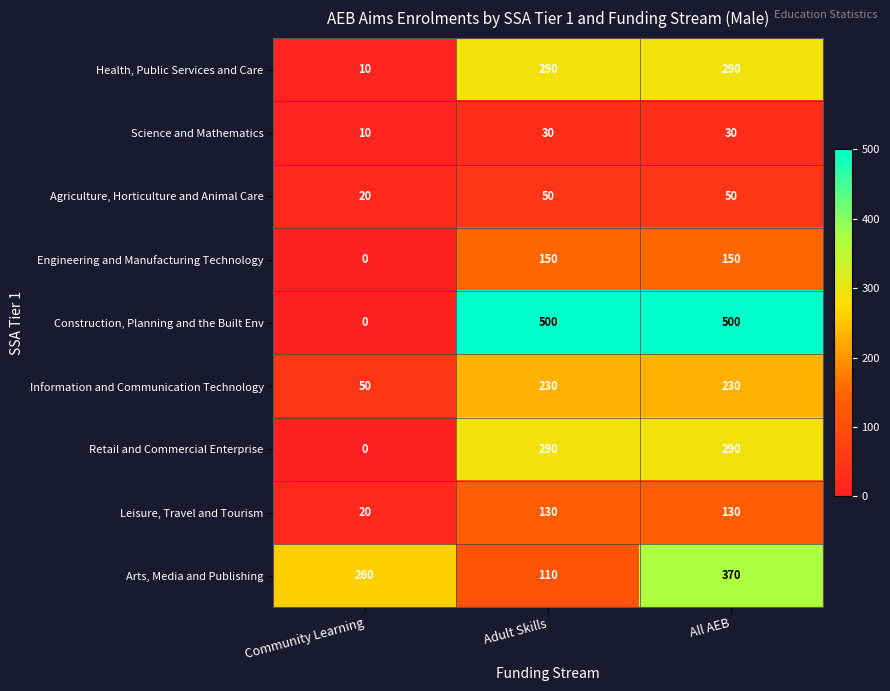

Reading right to left, what are all the values shown in this chart?

Health, Public Services and Care: All AEB=290	Adult Skills=290	Community Learning=10
Science and Mathematics: All AEB=30	Adult Skills=30	Community Learning=10
Agriculture, Horticulture and Animal Care: All AEB=50	Adult Skills=50	Community Learning=20
Engineering and Manufacturing Technology: All AEB=150	Adult Skills=150	Community Learning=0
Construction, Planning and the Built Env: All AEB=500	Adult Skills=500	Community Learning=0
Information and Communication Technology: All AEB=230	Adult Skills=230	Community Learning=50
Retail and Commercial Enterprise: All AEB=290	Adult Skills=290	Community Learning=0
Leisure, Travel and Tourism: All AEB=130	Adult Skills=130	Community Learning=20
Arts, Media and Publishing: All AEB=370	Adult Skills=110	Community Learning=260